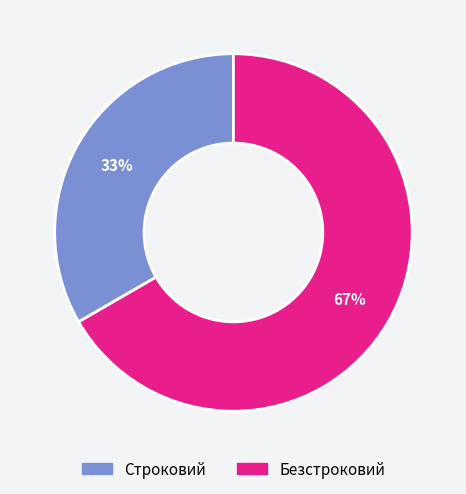

Which has a higher value, Строковий or Безстроковий?

Безстроковий